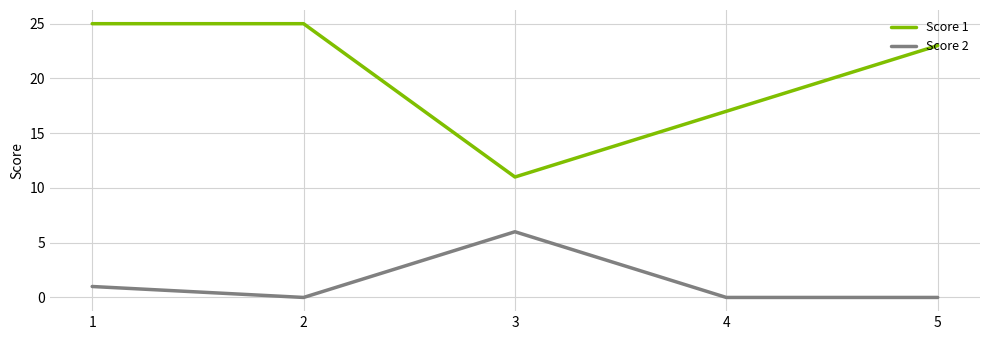

What is the average value of the Score 1 series?

20